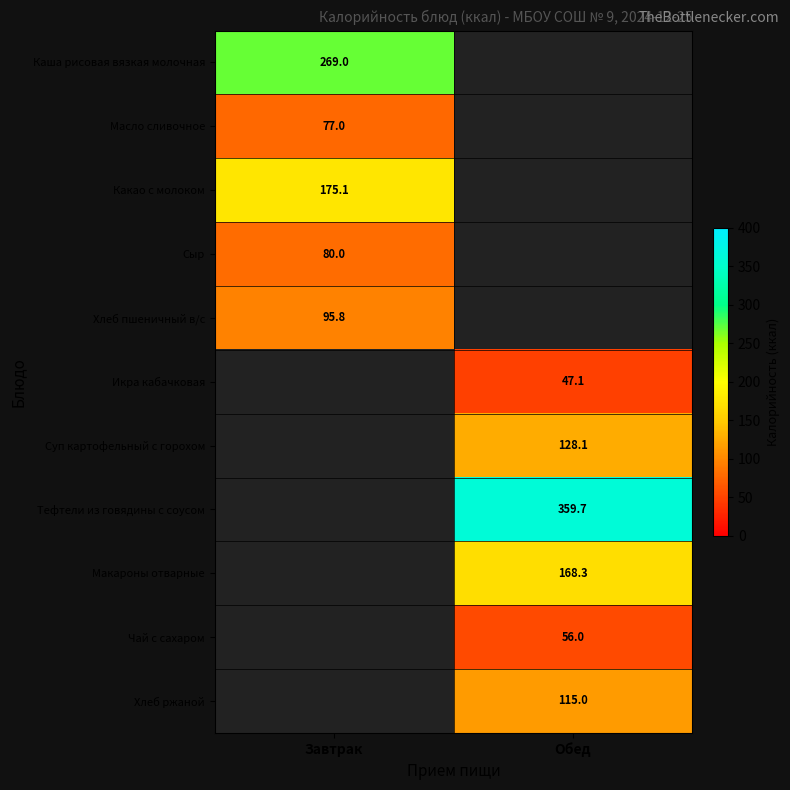

Is it true that Чай с сахаром equals 56.0 at Обед?

True